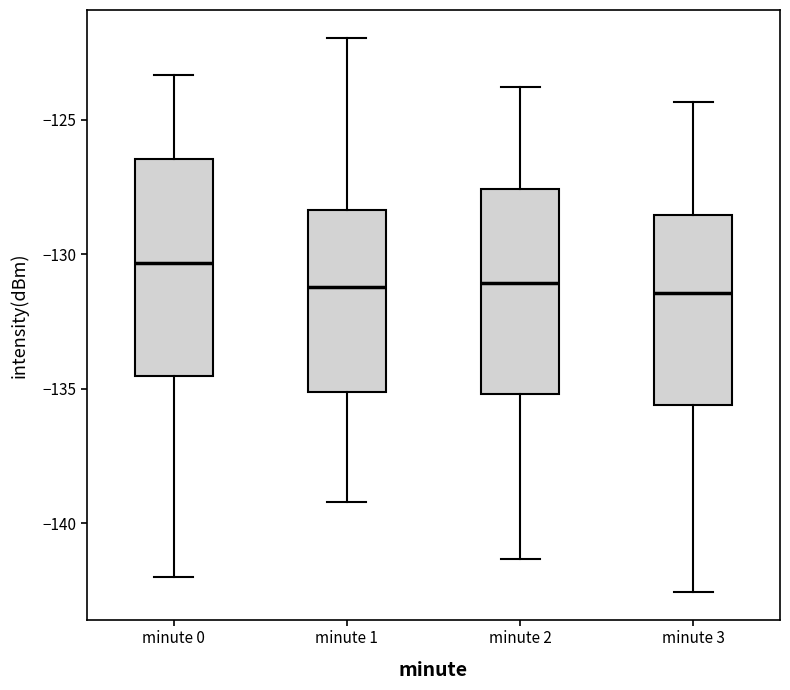

Reading left to right, transcribe this box plot: for each box, give where its median line is, the range the box spans, and where its two whiskers end, as read against the y-axis. The values are not printed on the chart, so give them approximately, as read against the axis.

minute 0: median -130.5, box -134.5 to -126.5, whiskers -142.0 to -123.5
minute 1: median -131.0, box -135.0 to -128.5, whiskers -139.0 to -122.0
minute 2: median -131.0, box -135.0 to -127.5, whiskers -141.5 to -124.0
minute 3: median -131.5, box -135.5 to -128.5, whiskers -142.5 to -124.5